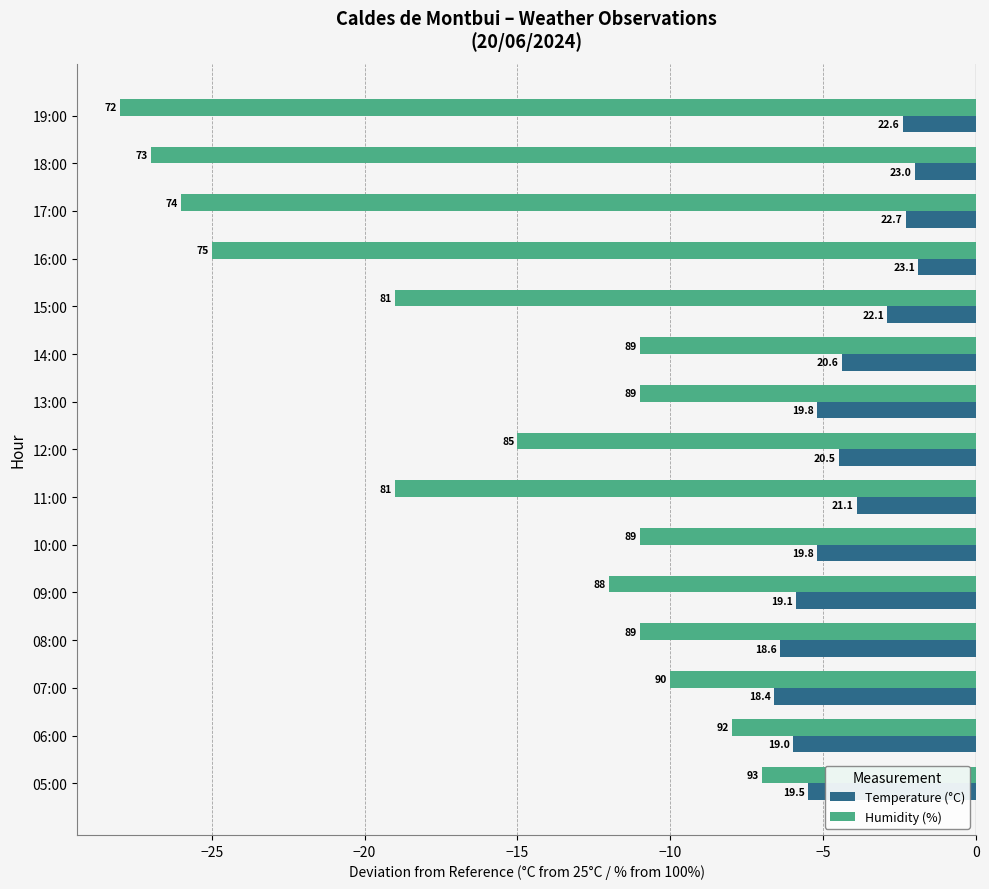

What are all the series names shown in the legend?

Temperature (°C), Humidity (%)